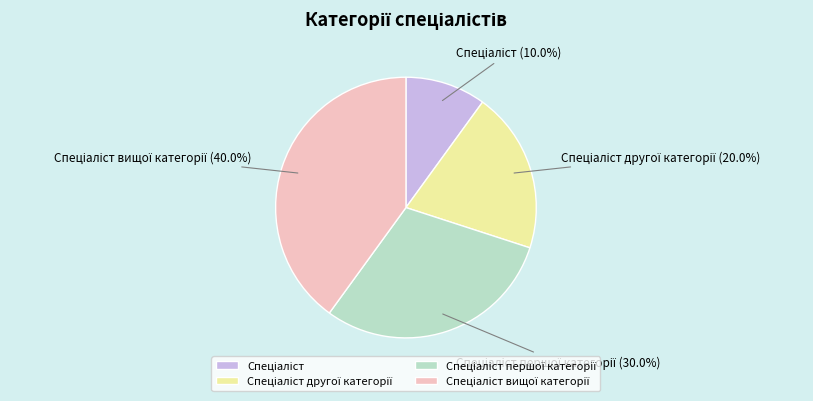

Does any single category account for the majority?

No